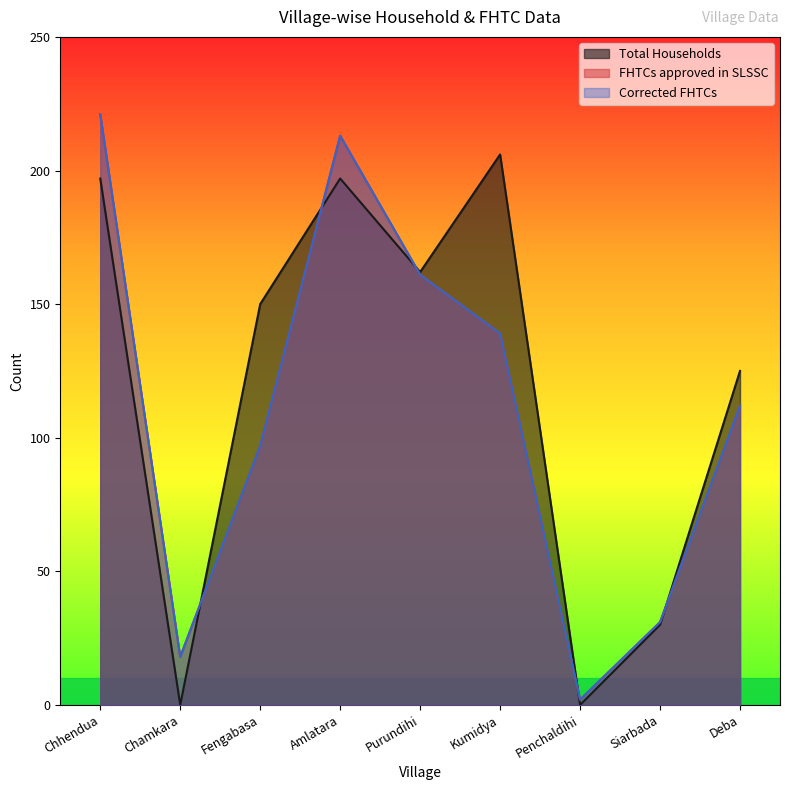

Which category has the lowest value in the FHTCs approved in SLSSC series?

Penchaldihi